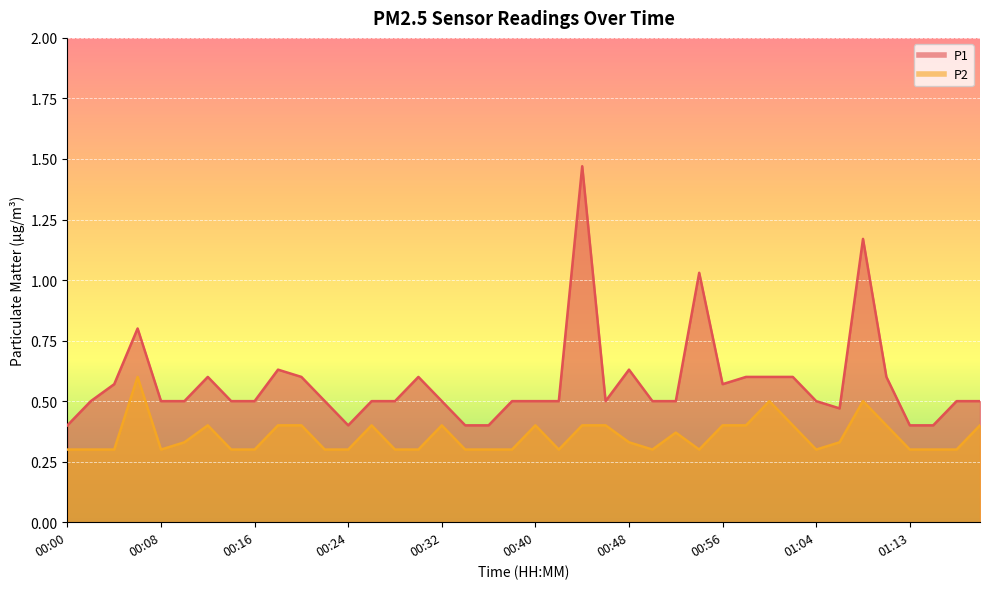

Rank the series by their average value, from highest to lowest.

P1, P2